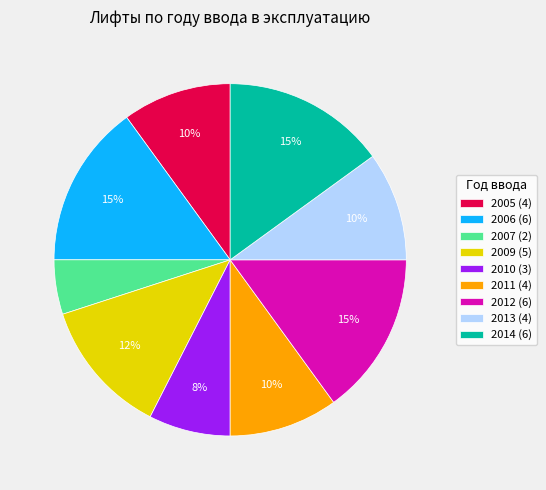

Does 2013 represent more than half of the total?

No